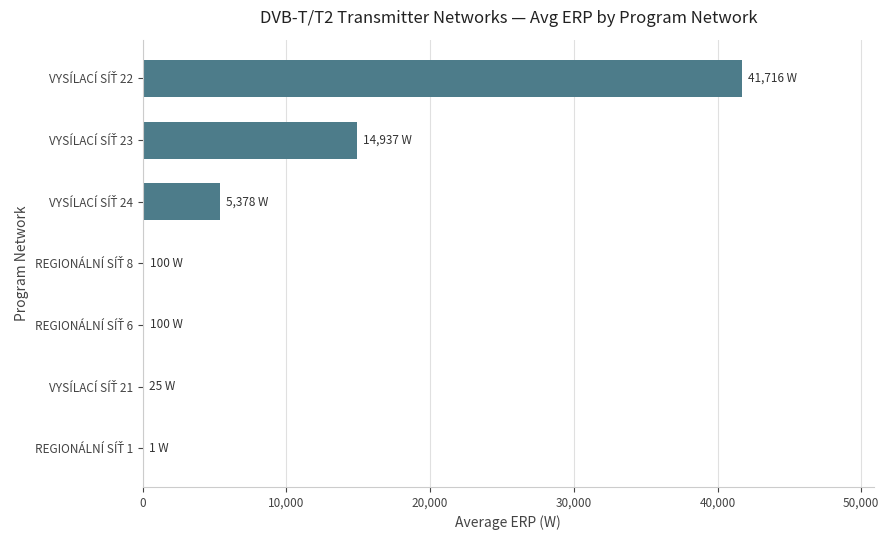

What is the sum of all values?

62257.5